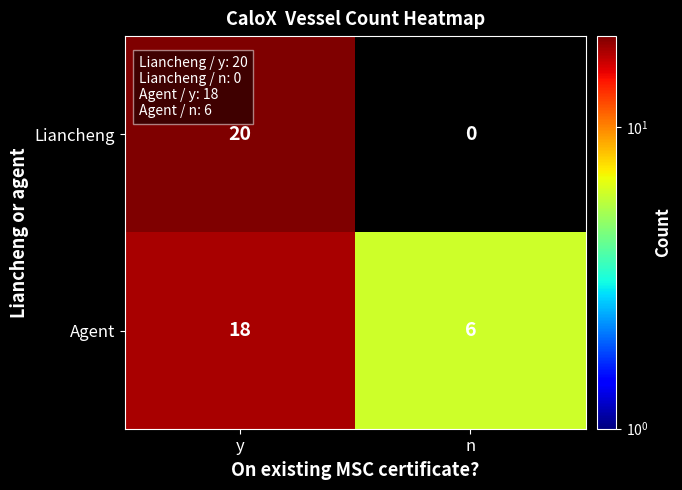

At which category is the sum across all series the highest?

y